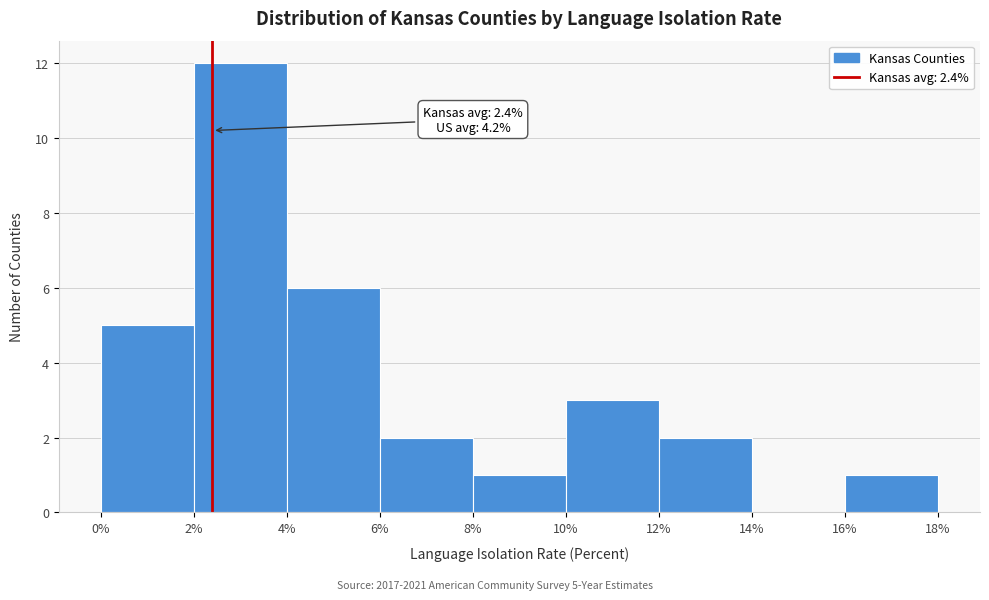

Which range on the x-axis has the tallest bar?

2% to 4%